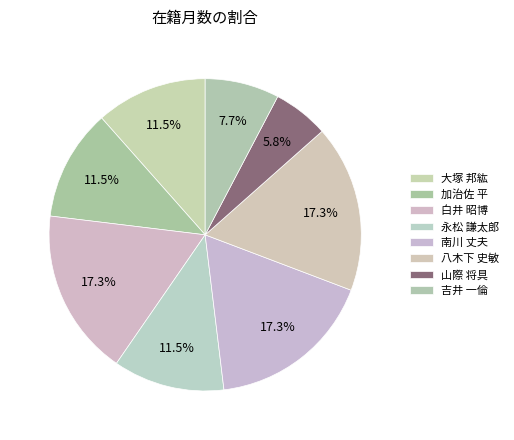

To the nearest percent, what is the combined percentage of 南川 丈夫 and 吉井 一倫?

25%